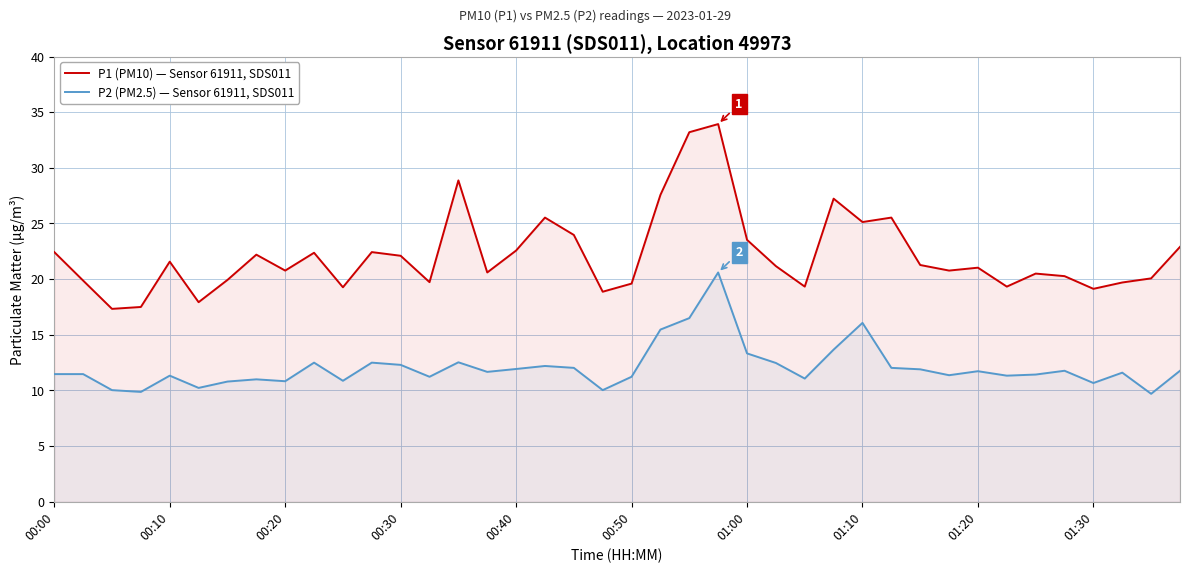

Which series has the widest spread of values?

P1 (PM10) — Sensor 61911, SDS011